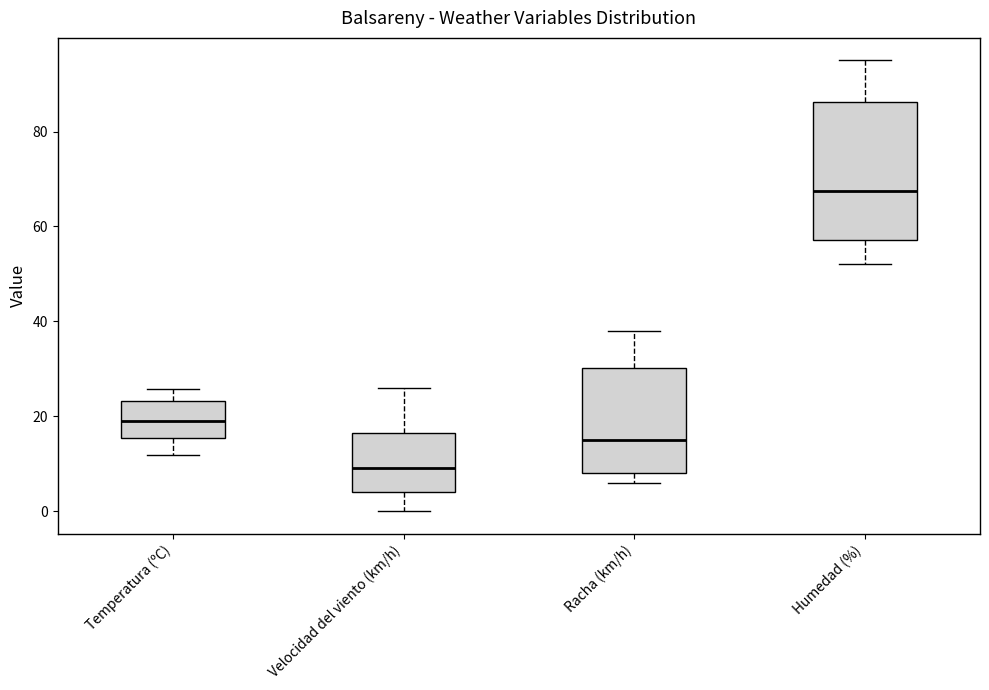

Reading left to right, read every box against the y-axis: the position of its median line, the range the box covers, and the ends of its whiskers. The values are not printed on the chart, so give them approximately, as read against the axis.

Temperatura (ºC): median 20, box 16 to 24, whiskers 12 to 26
Velocidad del viento (km/h): median 10, box 4 to 16, whiskers 0 to 26
Racha (km/h): median 16, box 8 to 30, whiskers 6 to 38
Humedad (%): median 68, box 58 to 86, whiskers 52 to 96